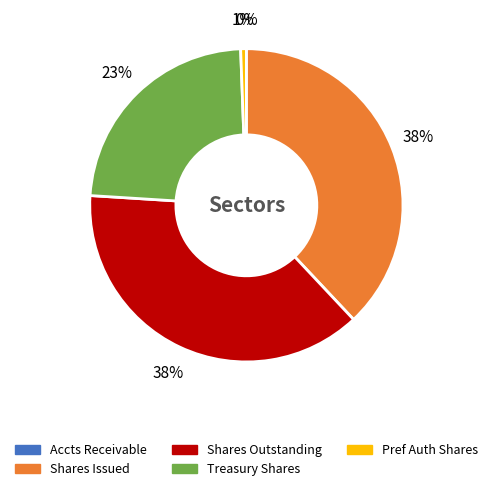

To the nearest percent, what is the difference between the largest and smallest slice percentages?

38%